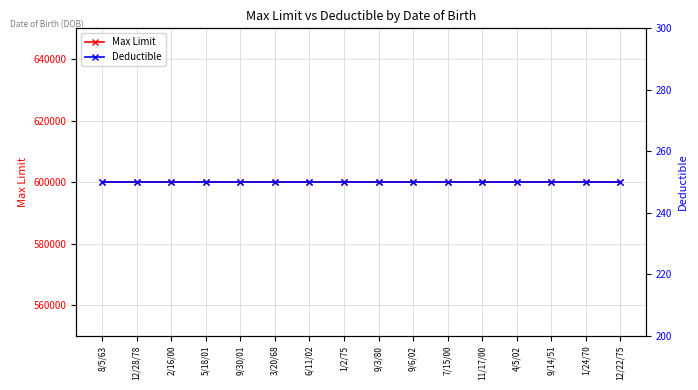

What are all the series names shown in the legend?

Max Limit, Deductible